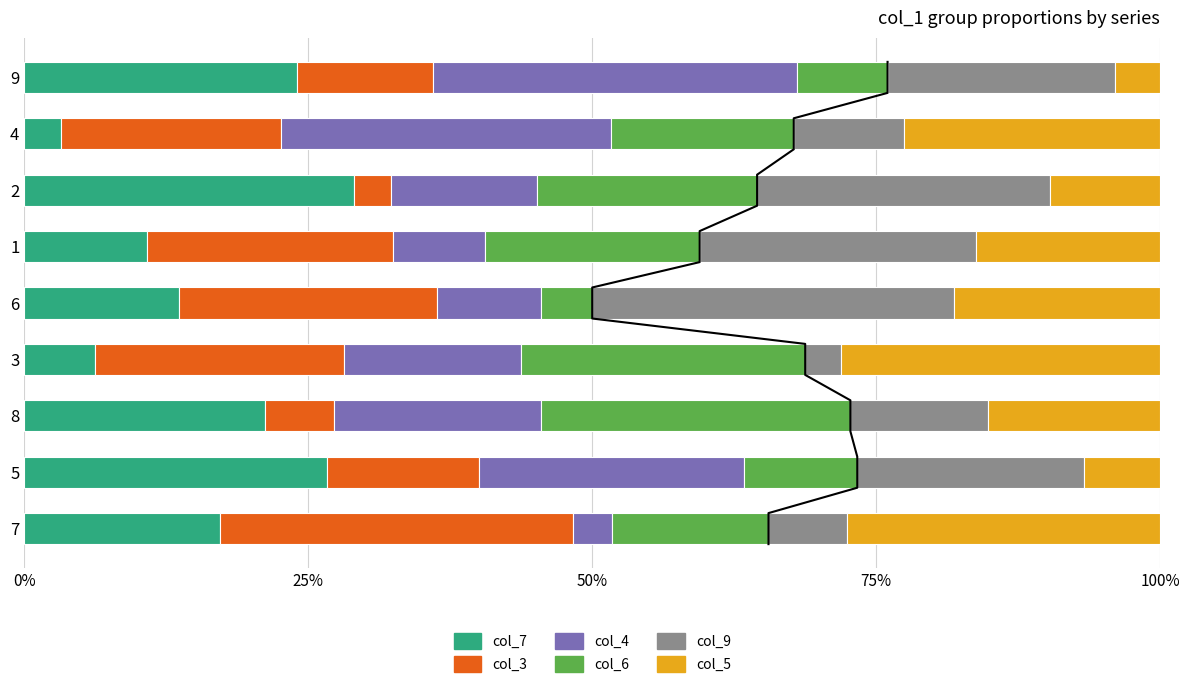

What is the difference between the maximum and minimum values in the col_7 series?

25.8